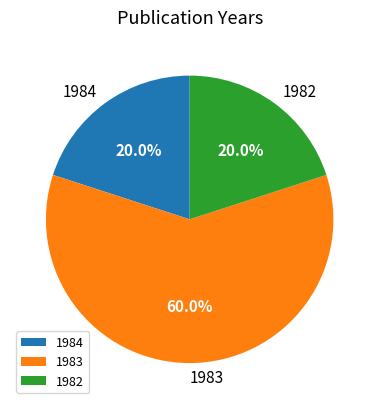

Is the sum of 1983 and 1984 greater than half?

Yes